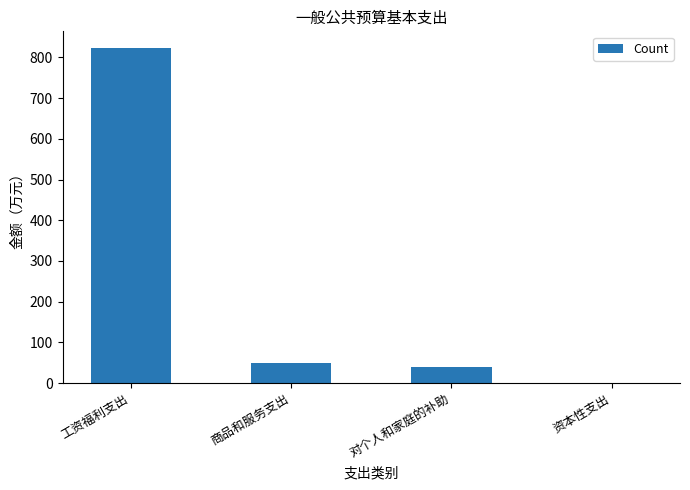

Reading left to right, transcribe all the data shown in this chart.

822.5	48.8	39.4	0.4